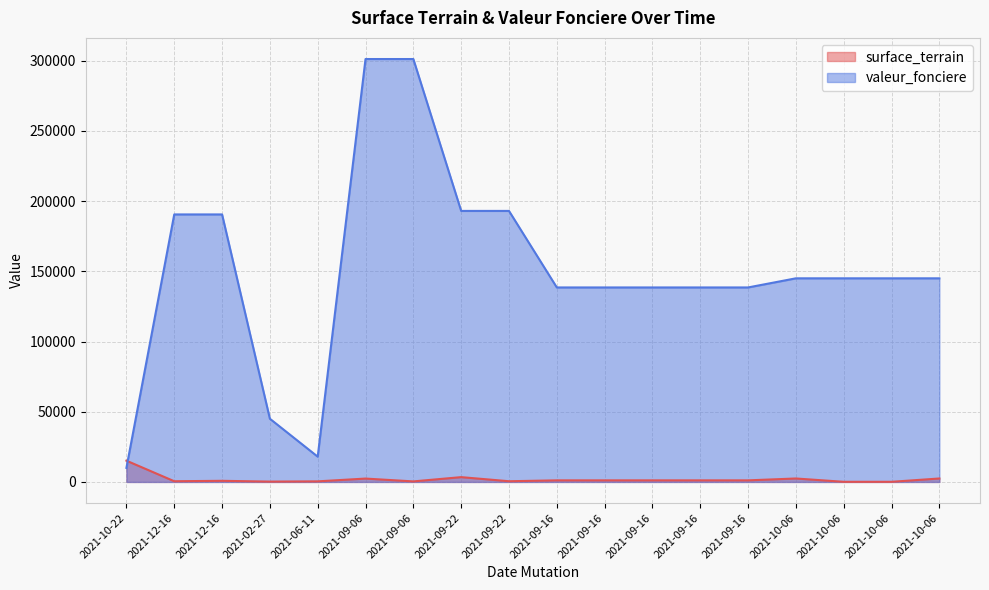

How many times do valeur_fonciere and surface_terrain cross each other?

1